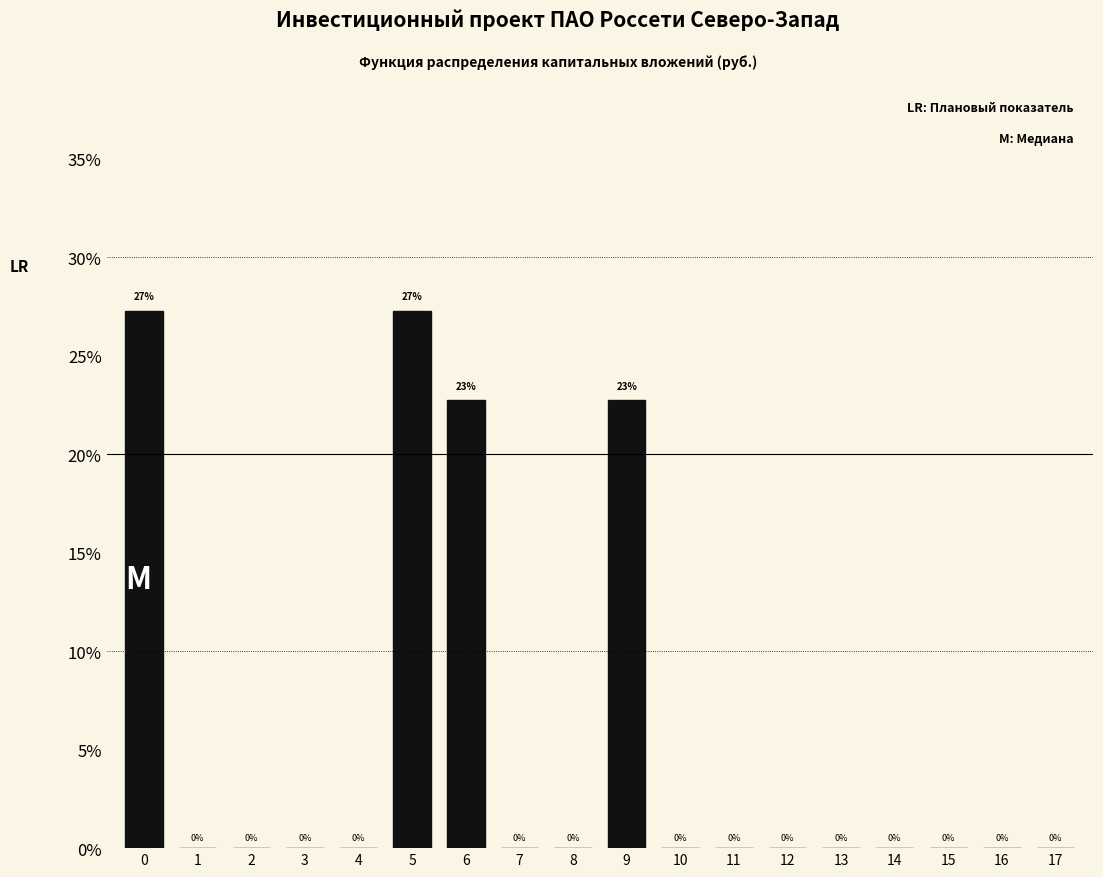

What is the sum of all values?

100.0